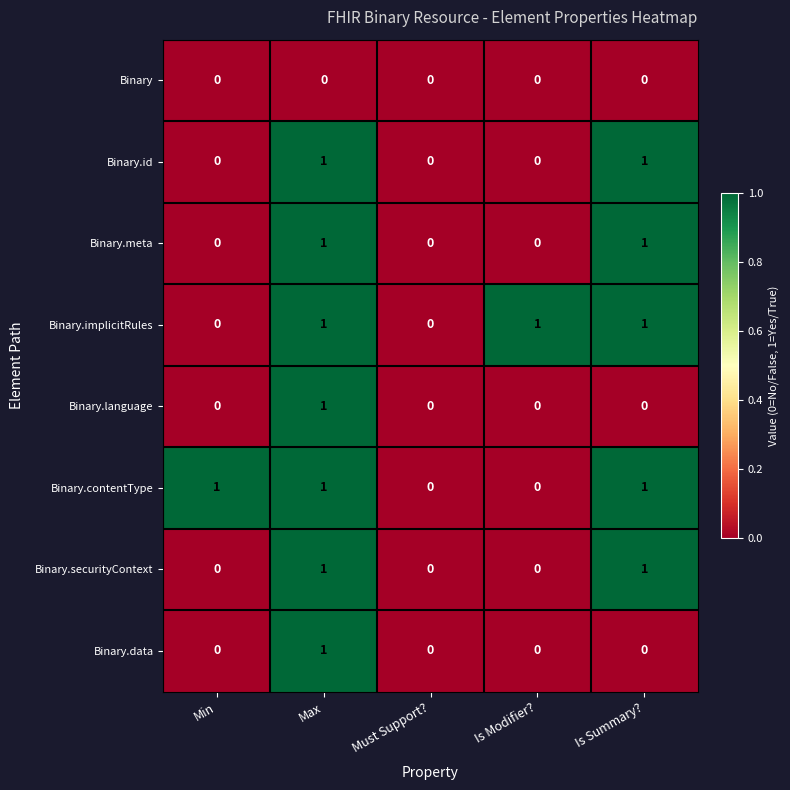

The value of Binary.contentType at Is Summary? is 1. True or false?

True